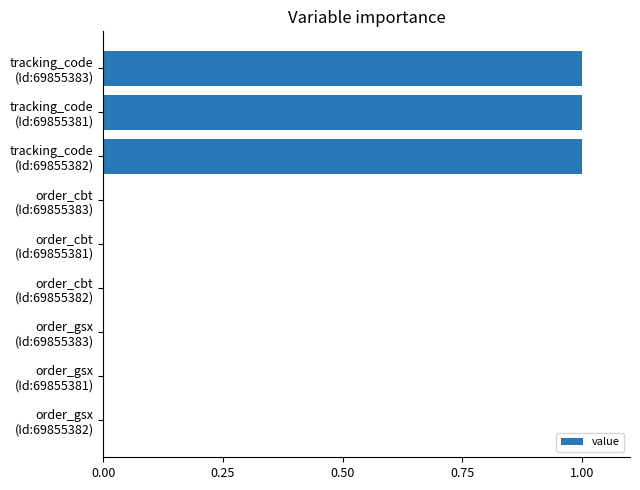

What is the maximum value shown in the chart?

1.0